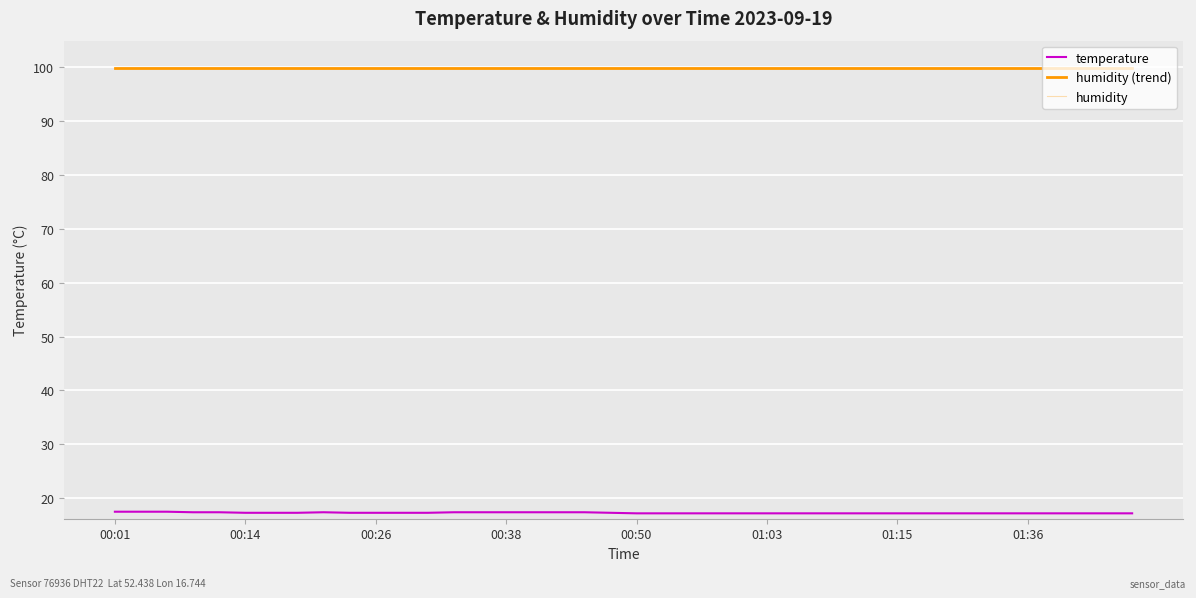

Does the chart display data point markers on the line(s)?

No